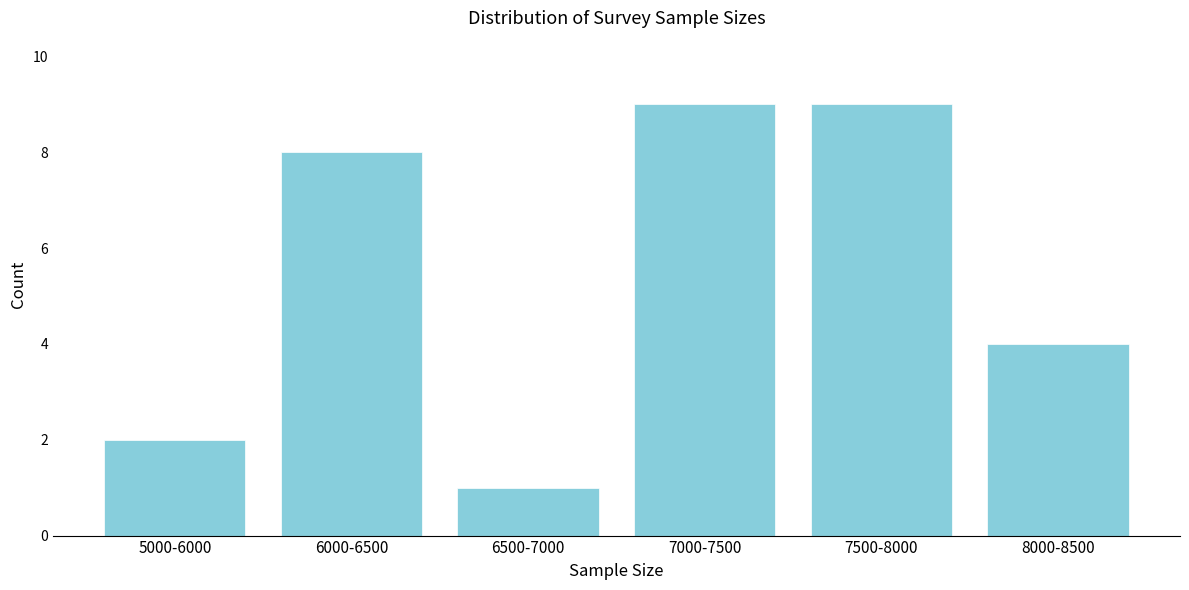

Reading right to left, what are all the values shown in this chart?

8000-8500=4	7500-8000=9	7000-7500=9	6500-7000=1	6000-6500=8	5000-6000=2